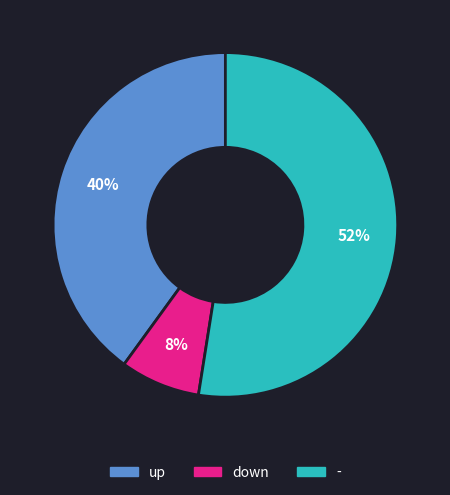

To the nearest percent, what portion does down represent?

8%